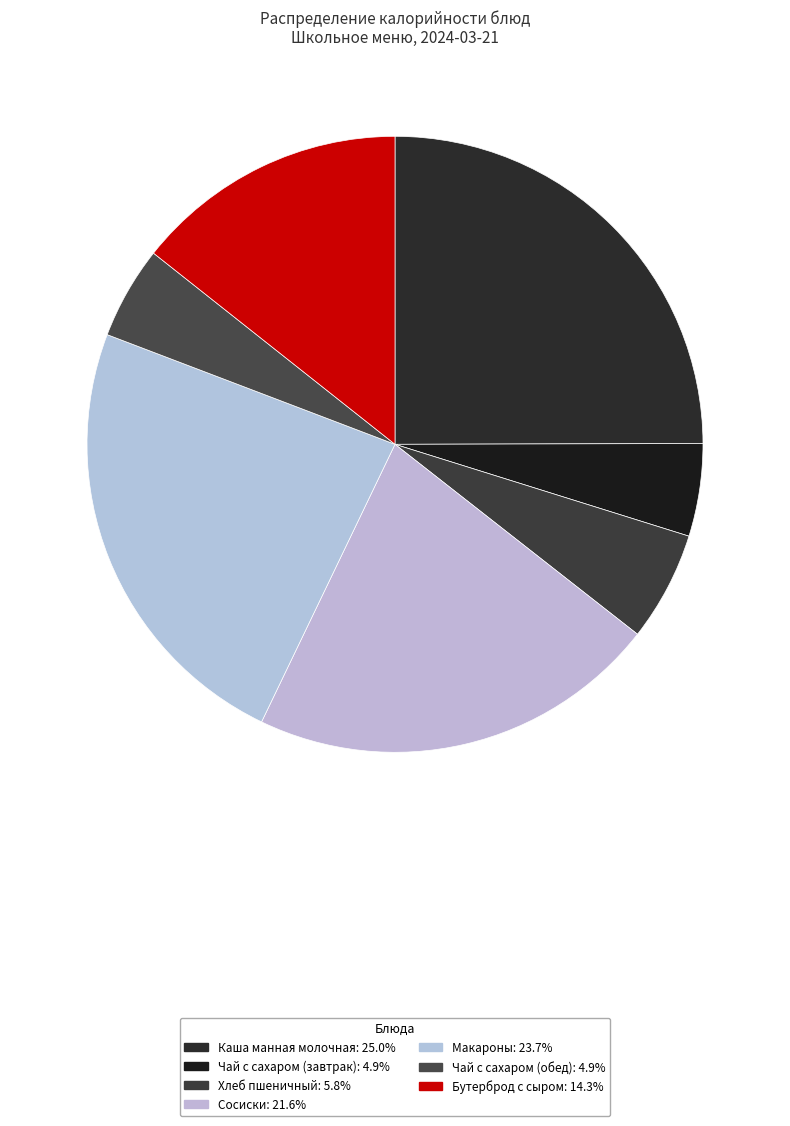

How many slices are in this pie chart?

7